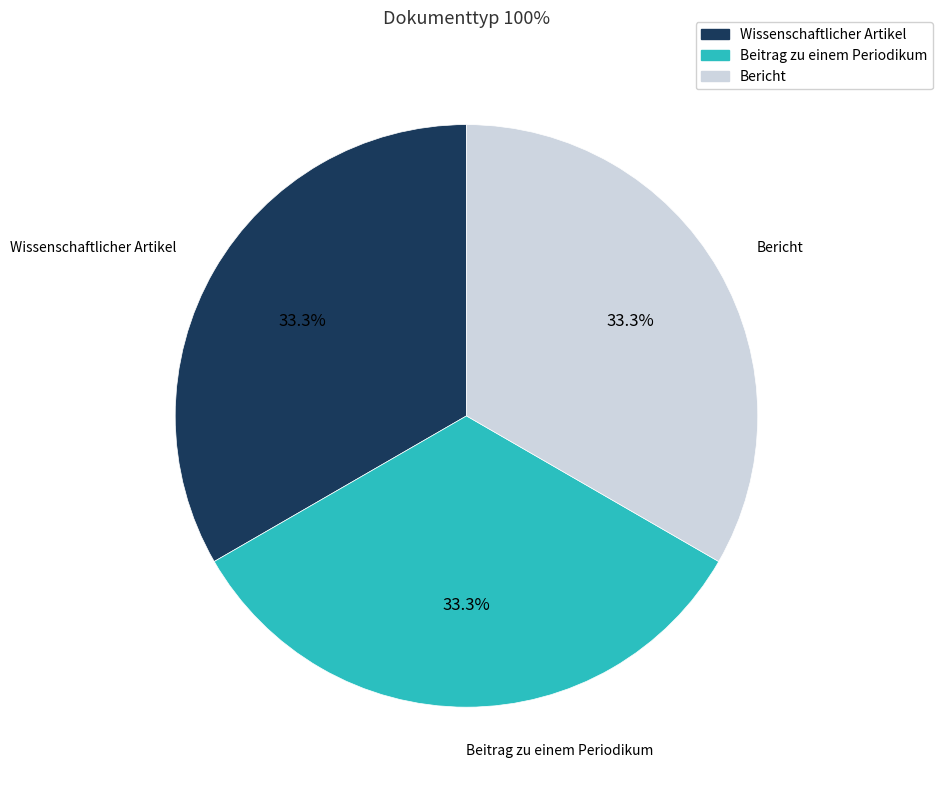

Does any single category account for the majority?

No